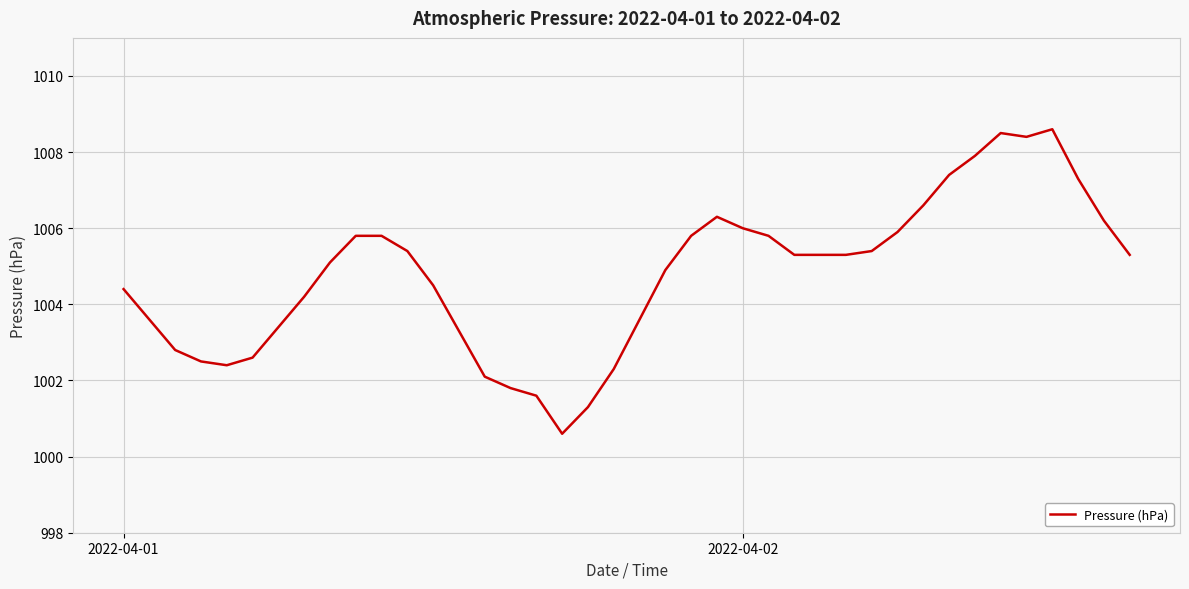

What is the smallest value displayed?

1000.6